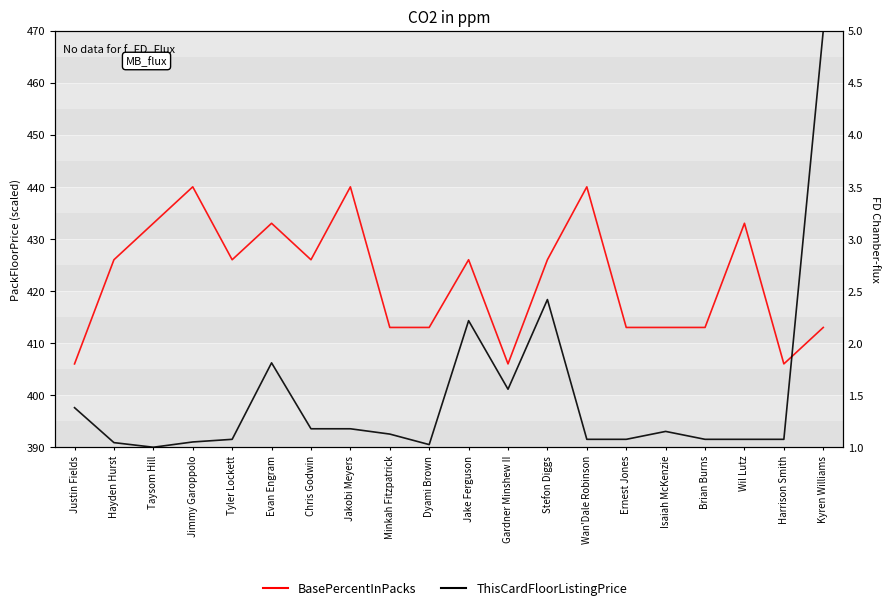

Reading right to left, extract all data points from this chart.

BasePercentInPacks: Kyren Williams=413.0	Harrison Smith=406.0	Wil Lutz=433.0	Brian Burns=413.0	Isaiah McKenzie=413.0	Ernest Jones=413.0	Wan'Dale Robinson=440.0	Stefon Diggs=426.0	Gardner Minshew II=406.0	Jake Ferguson=426.0	Dyami Brown=413.0	Minkah Fitzpatrick=413.0	Jakobi Meyers=440.0	Chris Godwin=426.0	Evan Engram=433.0	Tyler Lockett=426.0	Jimmy Garoppolo=440.0	Taysom Hill=433.0	Hayden Hurst=426.0	Justin Fields=406.0
ThisCardFloorListingPrice: Kyren Williams=5.0	Harrison Smith=1.1	Wil Lutz=1.1	Brian Burns=1.1	Isaiah McKenzie=1.2	Ernest Jones=1.1	Wan'Dale Robinson=1.1	Stefon Diggs=2.4	Gardner Minshew II=1.6	Jake Ferguson=2.2	Dyami Brown=1.0	Minkah Fitzpatrick=1.1	Jakobi Meyers=1.2	Chris Godwin=1.2	Evan Engram=1.8	Tyler Lockett=1.1	Jimmy Garoppolo=1.1	Taysom Hill=1.0	Hayden Hurst=1.0	Justin Fields=1.4